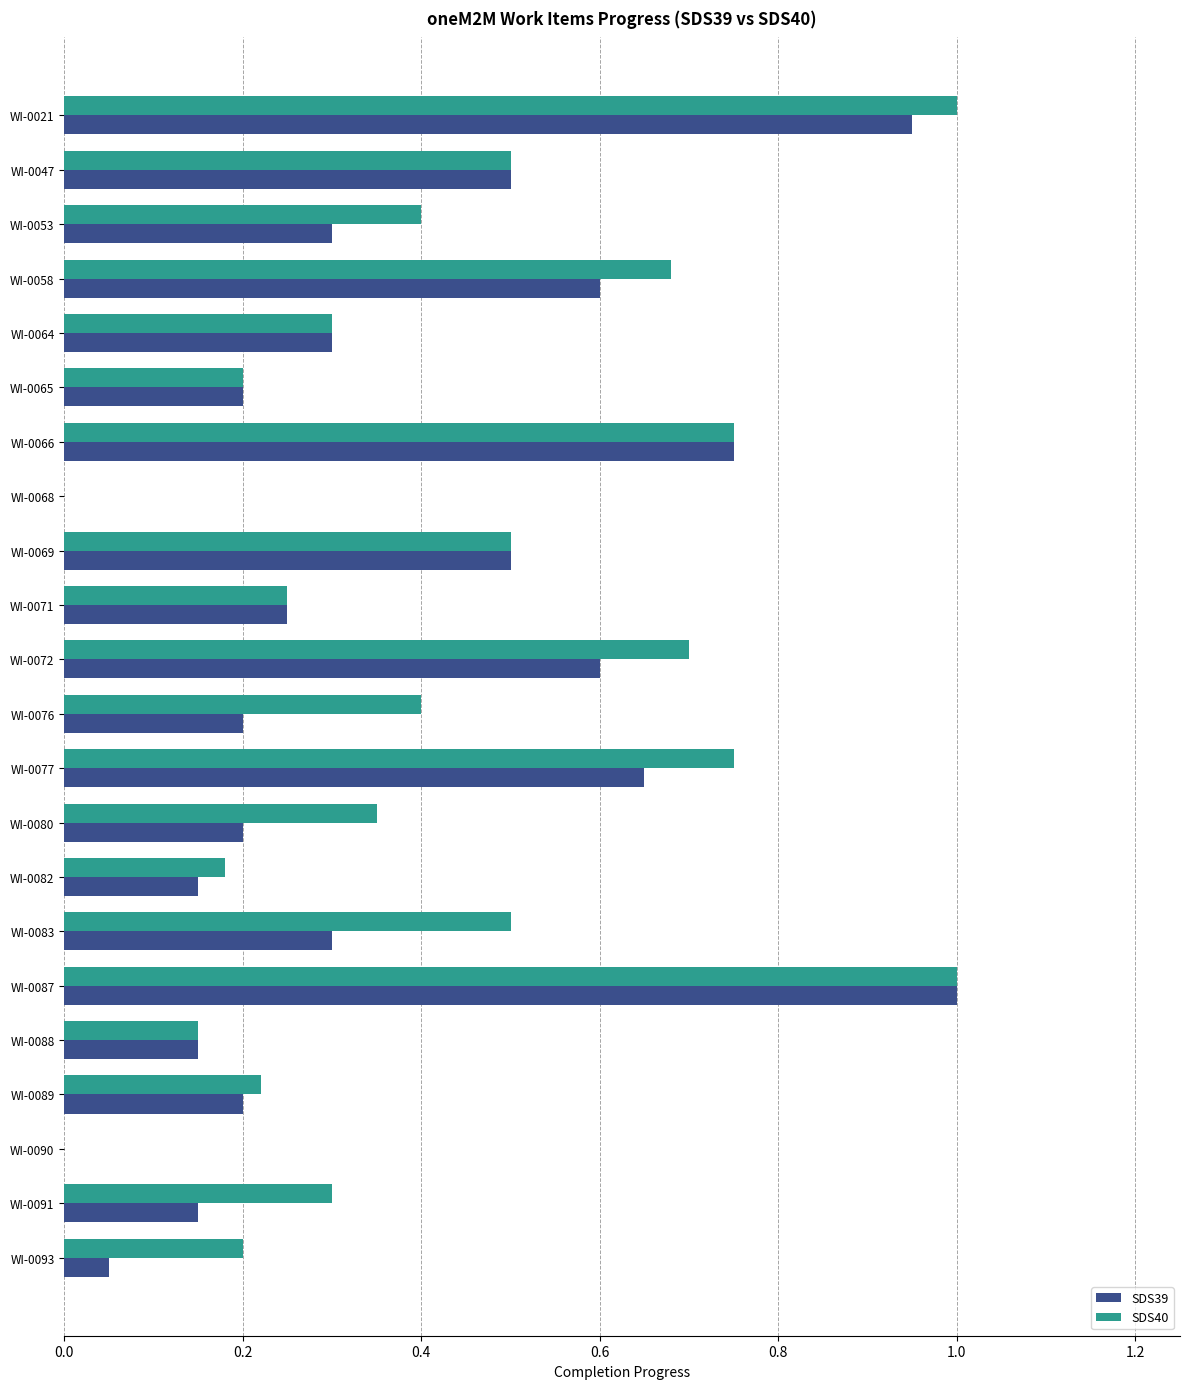

True or false: SDS40 has a value of 0.3 at WI-0080.

True